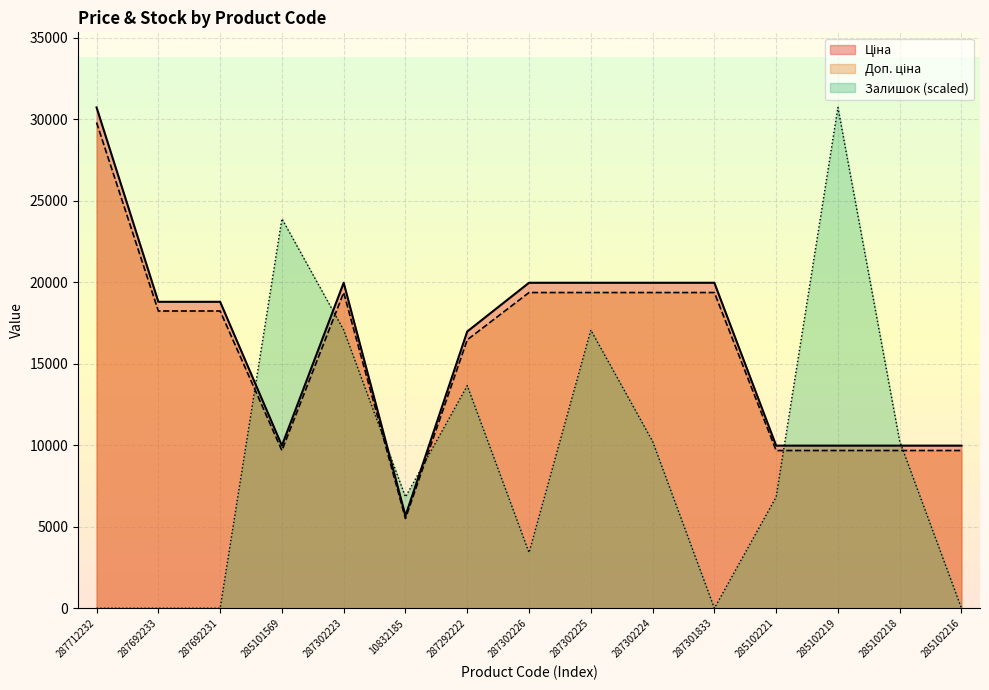

Which series changed the most between 285101569 and 287302225?

Ціна